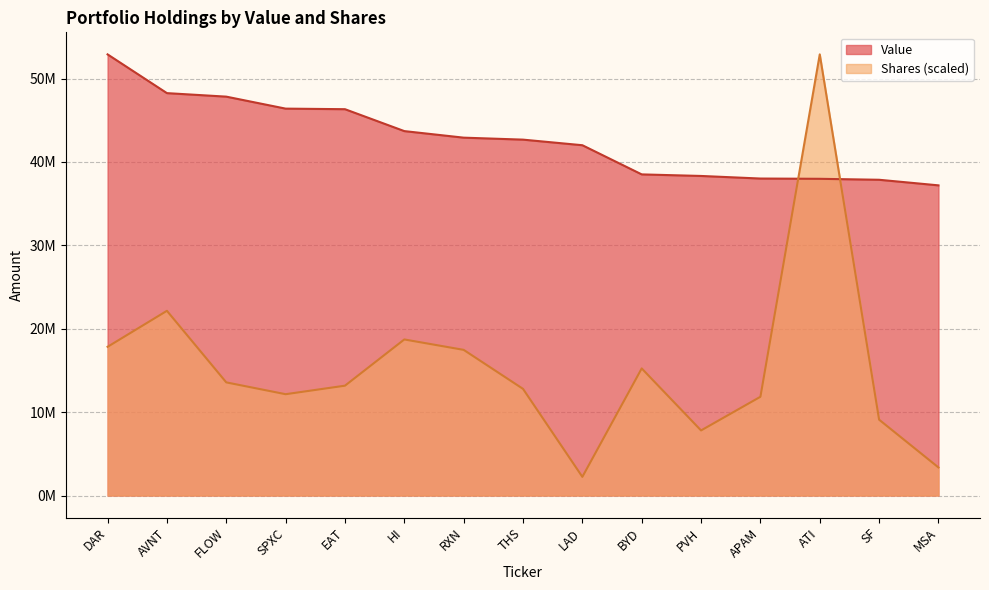

What is the approximate value of Shares at LAD?

2238054.9